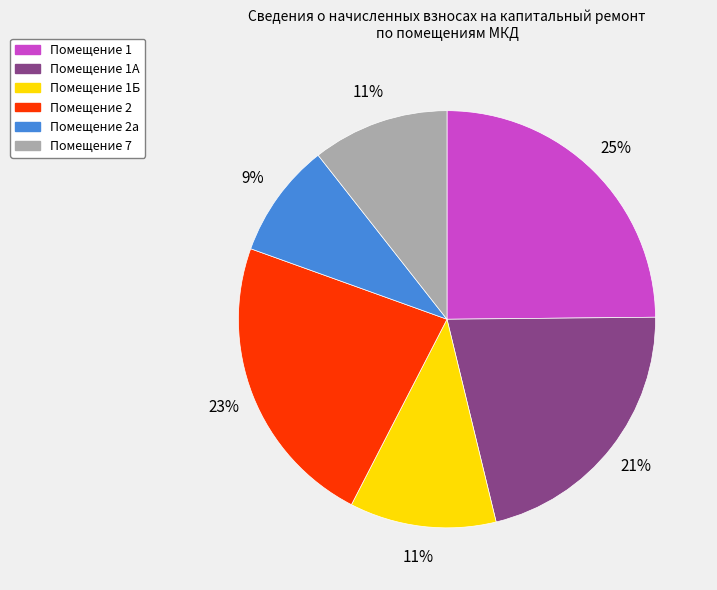

To the nearest percent, what is the average slice percentage?

17%